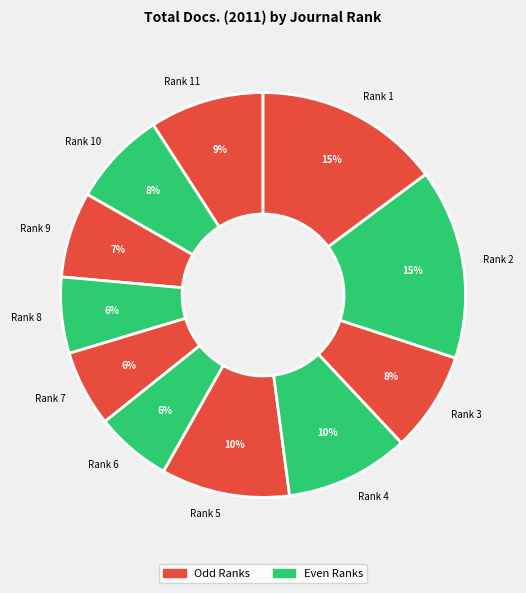

To the nearest percent, what is the average slice percentage?

9%